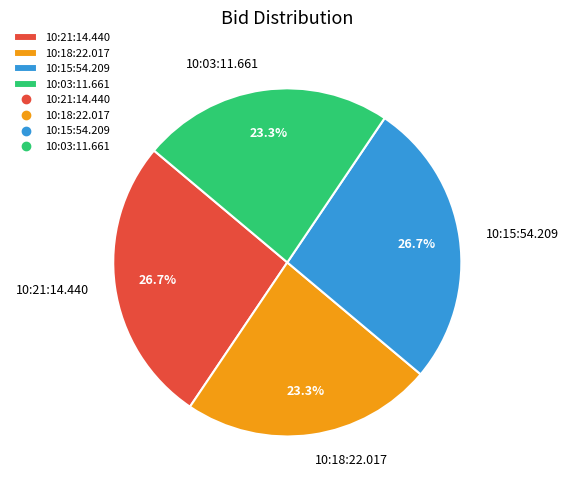

Which has a higher value, 10:18:22.017 or 10:15:54.209?

10:15:54.209